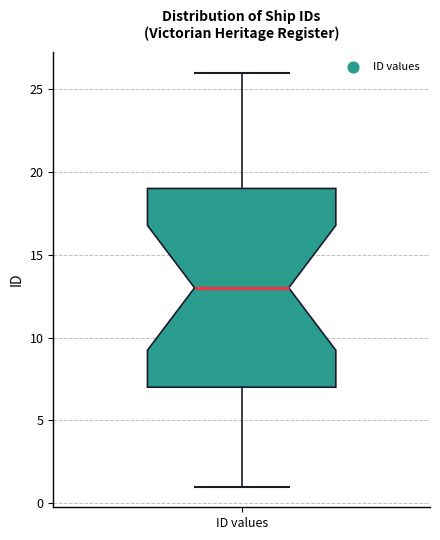

Read this box plot against the y-axis: the position of the median line, the range covered by the box, and the ends of both whiskers. The values are not printed on the chart, so give them approximately, as read against the axis.

median 13, box 7 to 19, whiskers 1 to 26